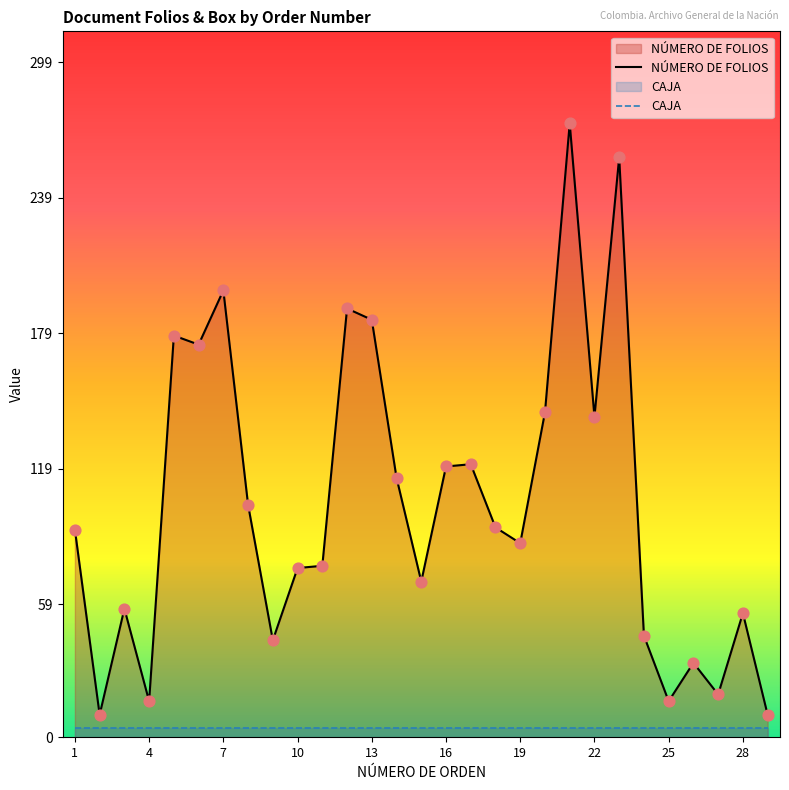

What is the ratio of the value at 15 to the value at 9?

1.6